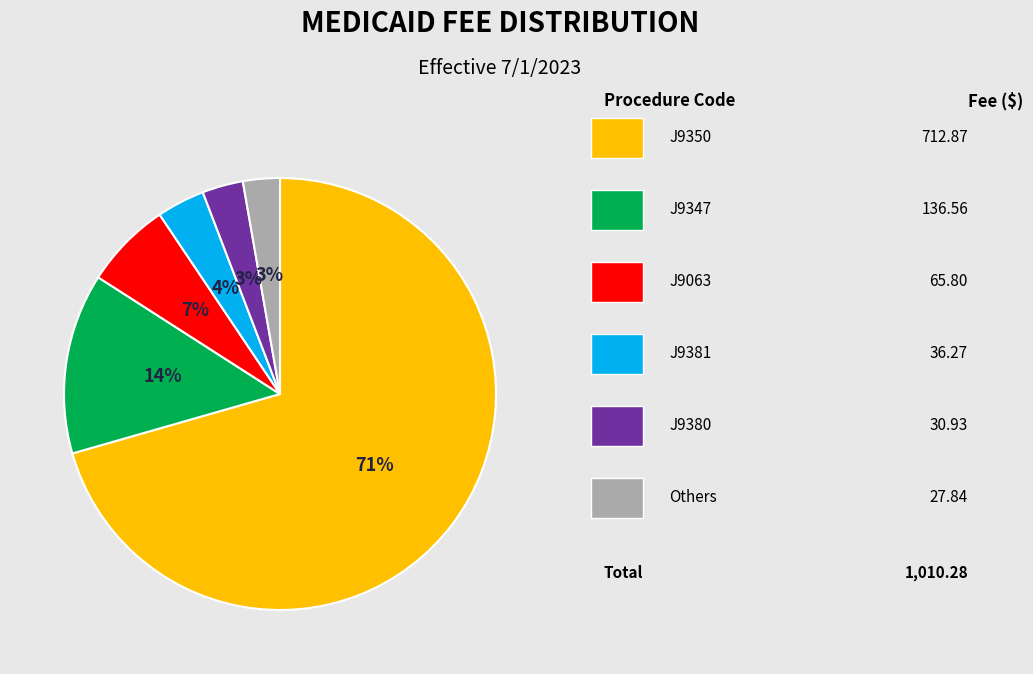

Does any single category account for the majority?

Yes